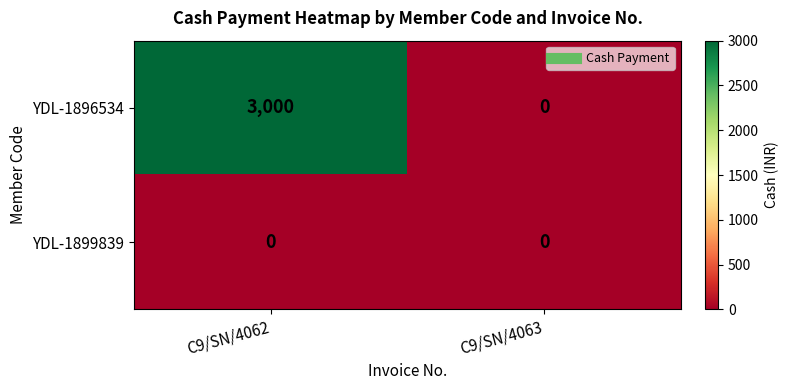

Rank the series by their average value, from highest to lowest.

YDL-1896534, YDL-1899839